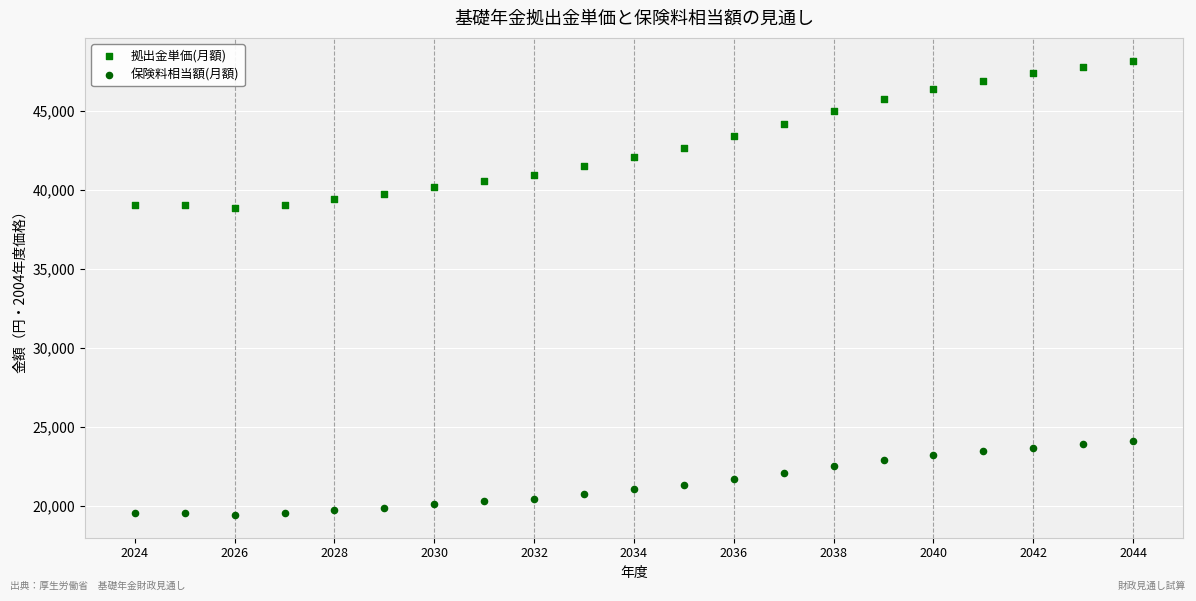

Which series has the widest spread of Y values?

拠出金単価(月額)